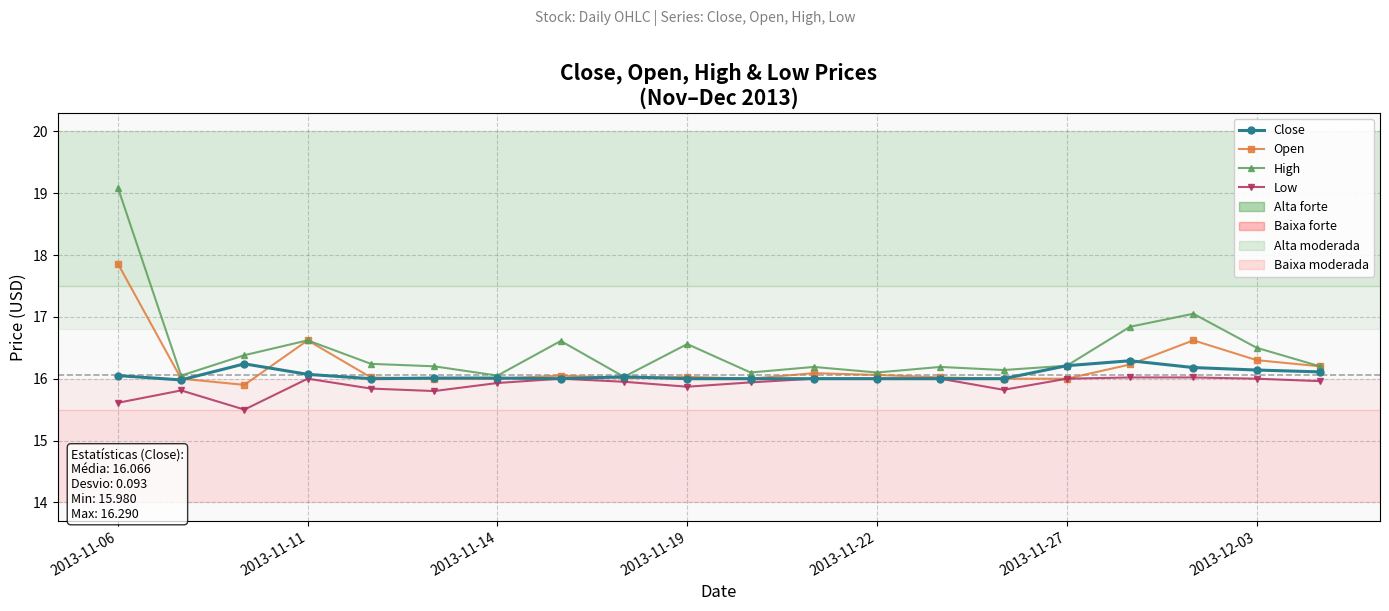

True or false: Open has more than 0 points higher than both neighbors.

True